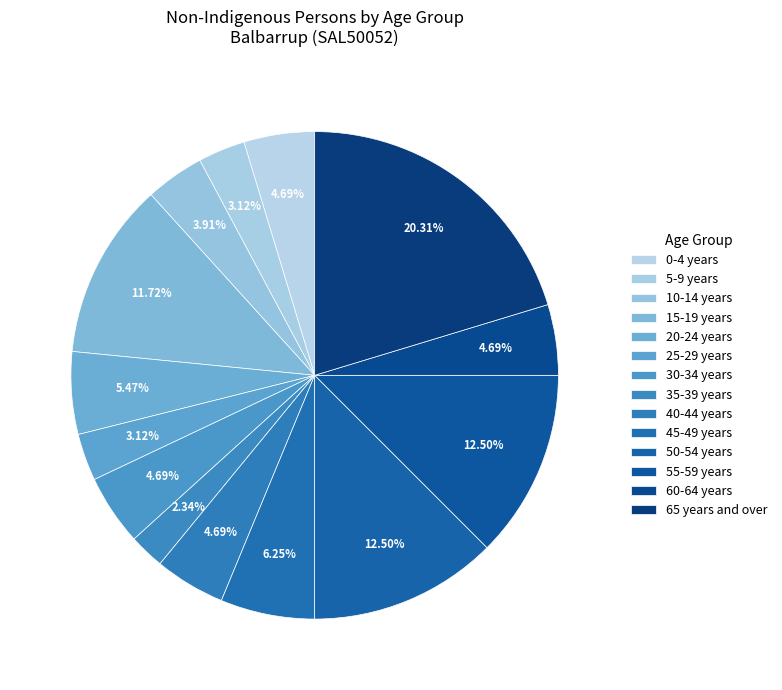

How many slices are in this pie chart?

14